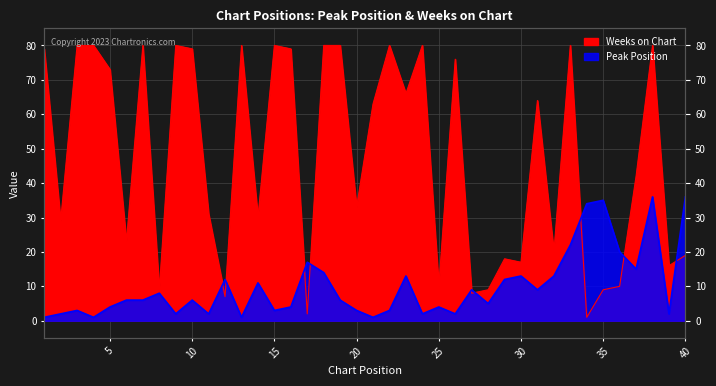

Reading left to right, extract all data points from this chart.

Peak Position: 1	2	3	1	4	6	6	8	2	6	2	12	1	11	3	4	17	14	6	3	1	3	13	2	4	2	9	5	12	13	9	13	22	34	35	20	15	36	2	36
Weeks on Chart: 79	29	80	80	73	23	80	9	80	79	31	7	80	30	80	79	2	80	80	33	63	80	66	80	10	76	8	9	18	17	64	20	80	1	9	10	42	80	16	19